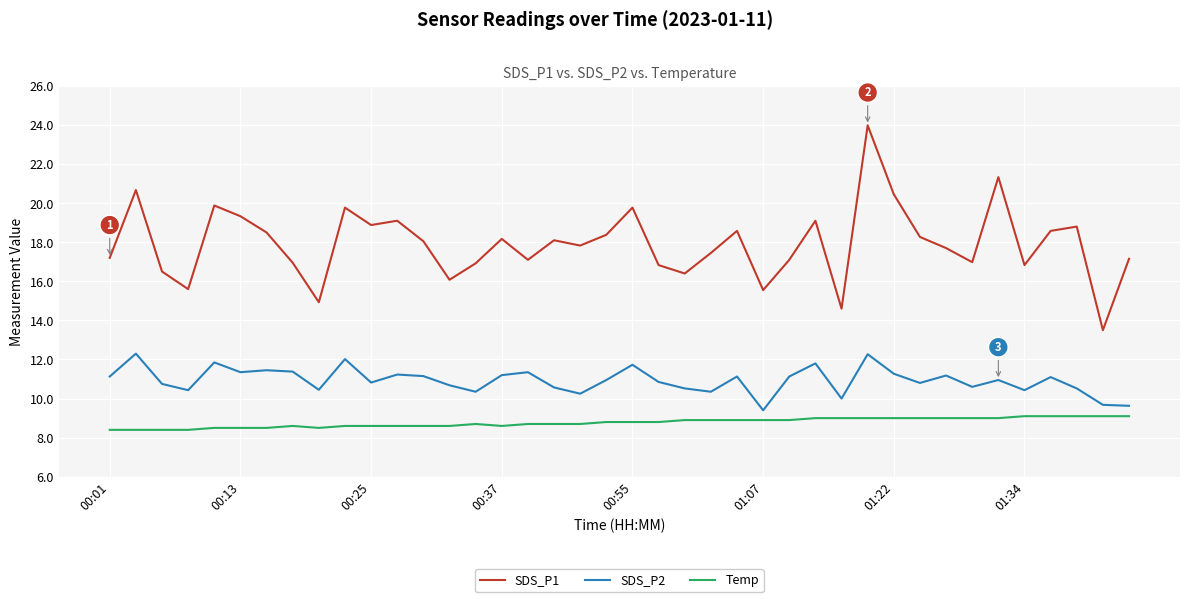

True or false: SDS_P2 and SDS_P1 cross at least once.

False